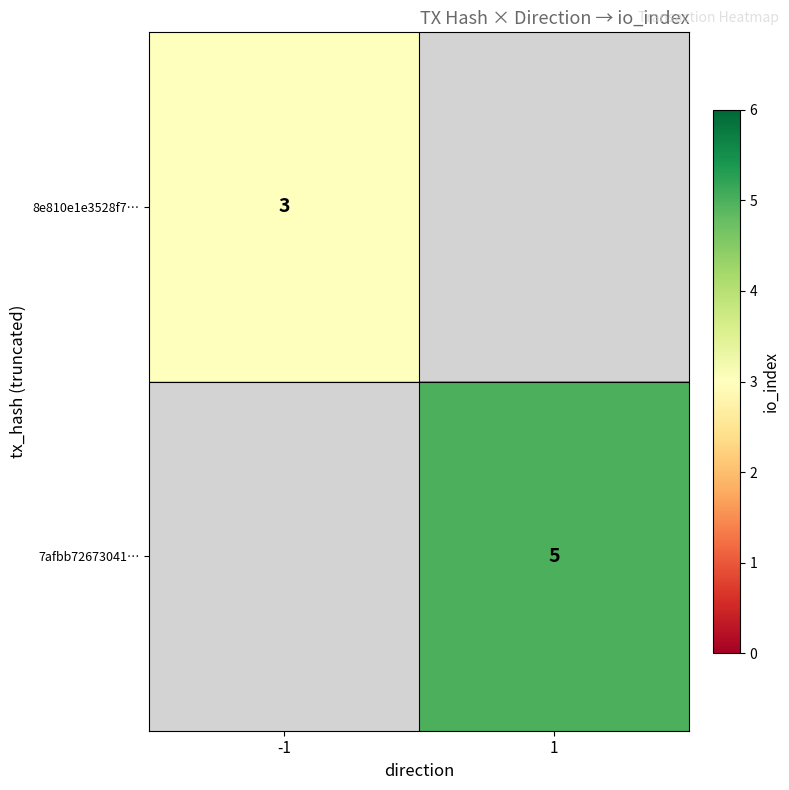

Count the number of data series in this chart.

2